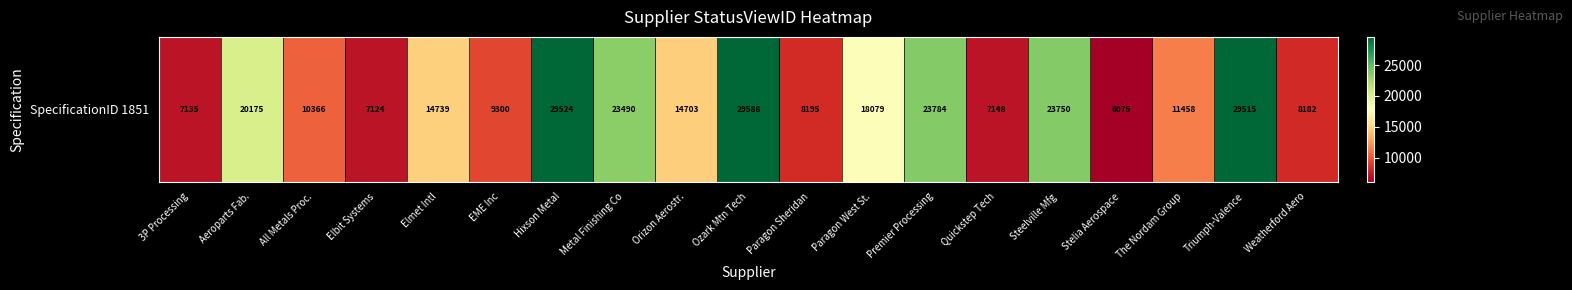

What is the approximate value at Hixson Metal, to the nearest 100?

29500